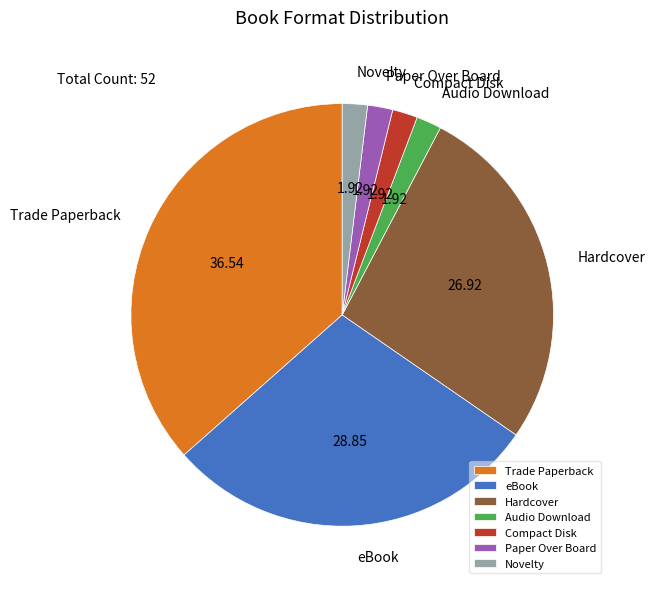

Do Audio Download and Compact Disk together represent more than half of the pie?

No